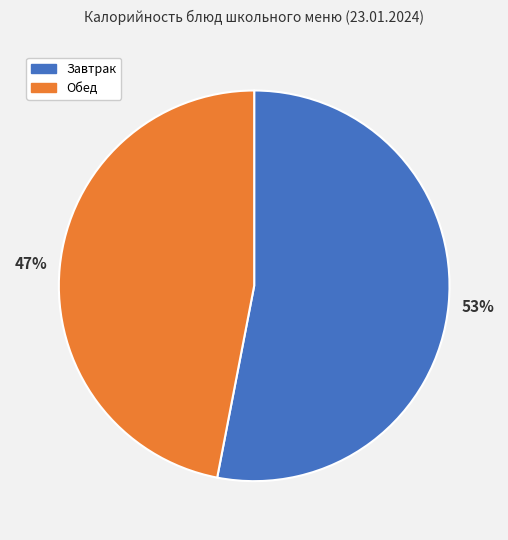

Is there a majority slice in this chart?

Yes